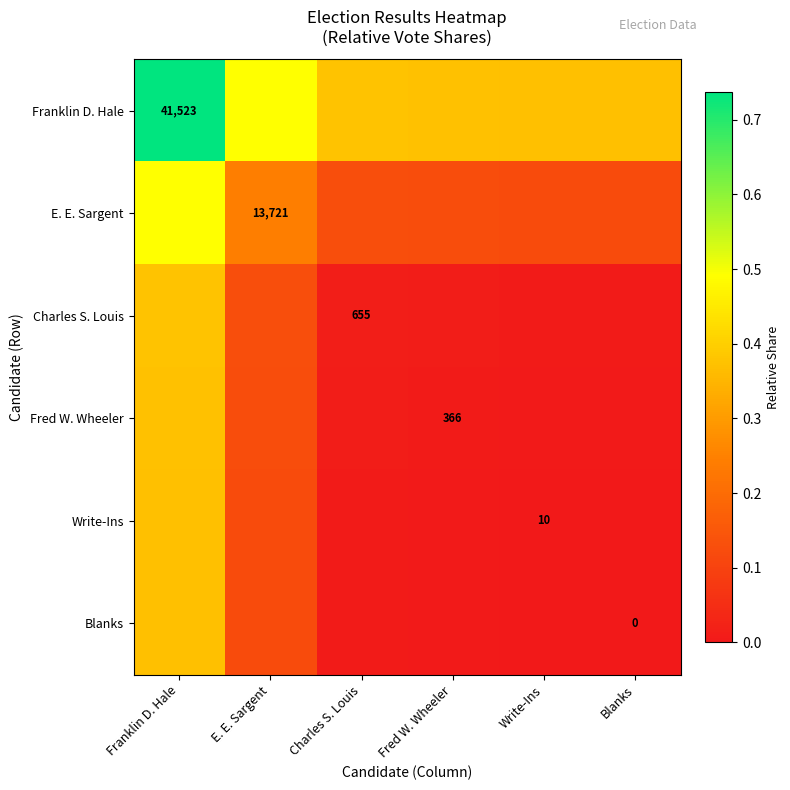

The value of Charles S. Louis at Charles S. Louis is 0.0. True or false?

False